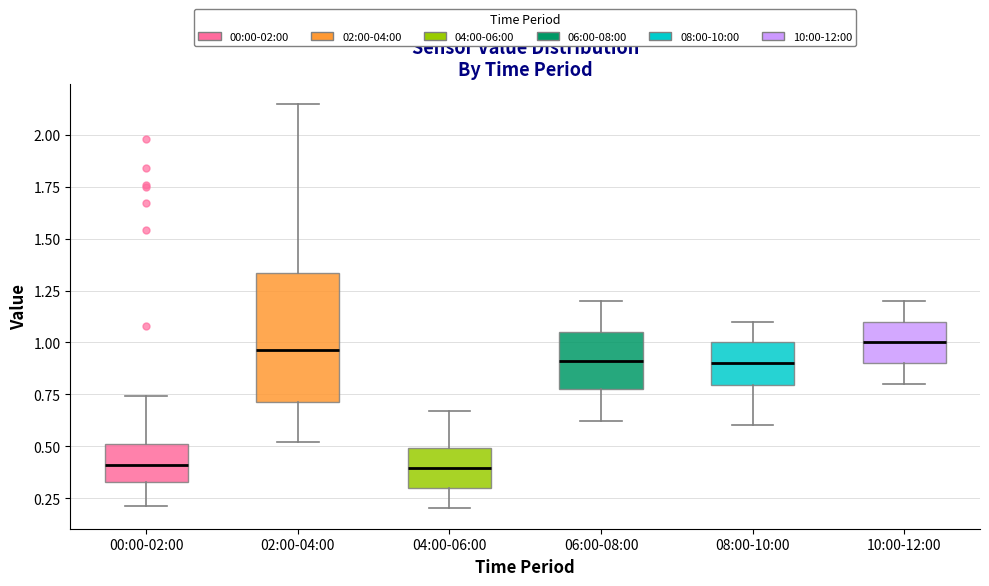

Which box is the tallest, from its lower edge to its upper edge?

02:00-04:00